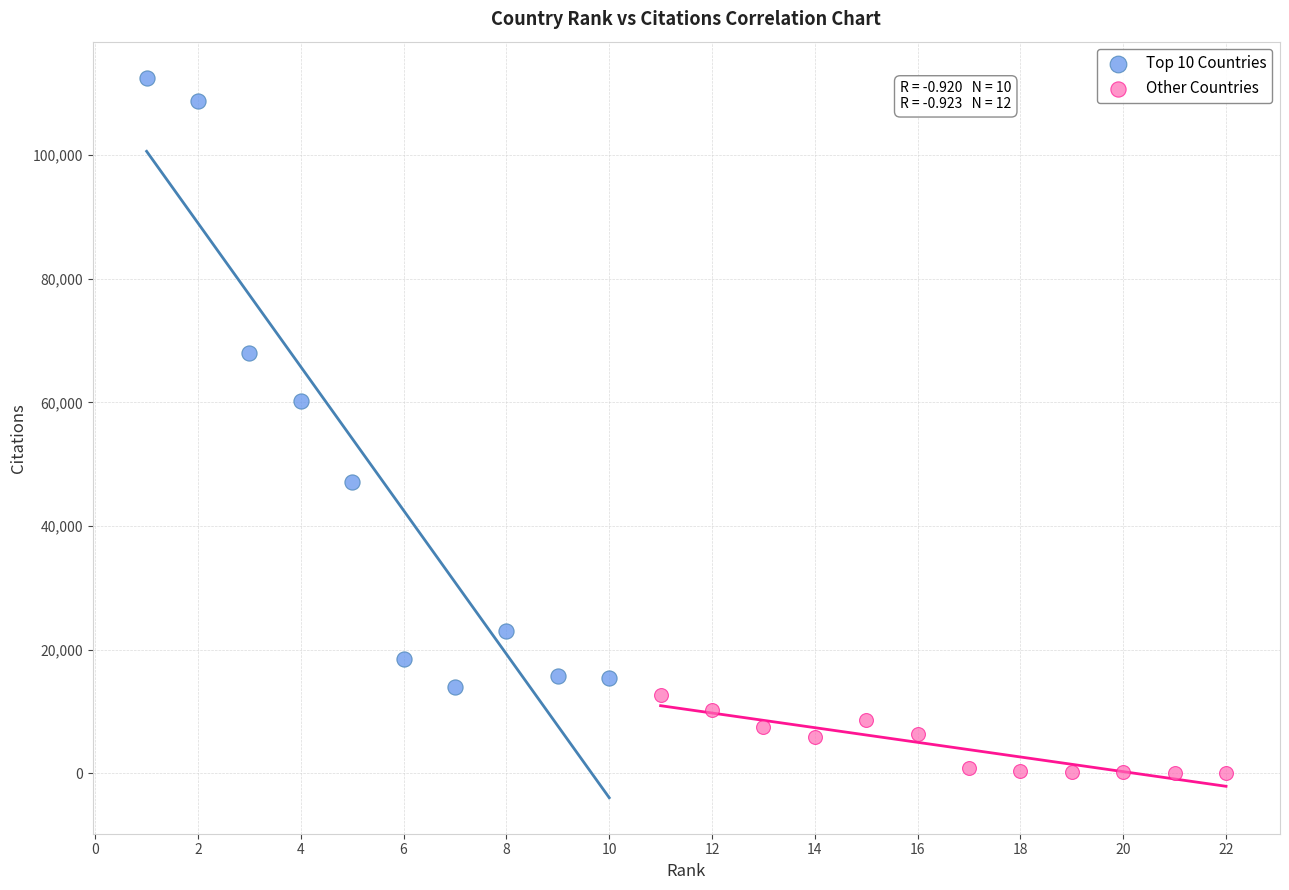

Which series contains the highest Y value?

Top 10 Countries